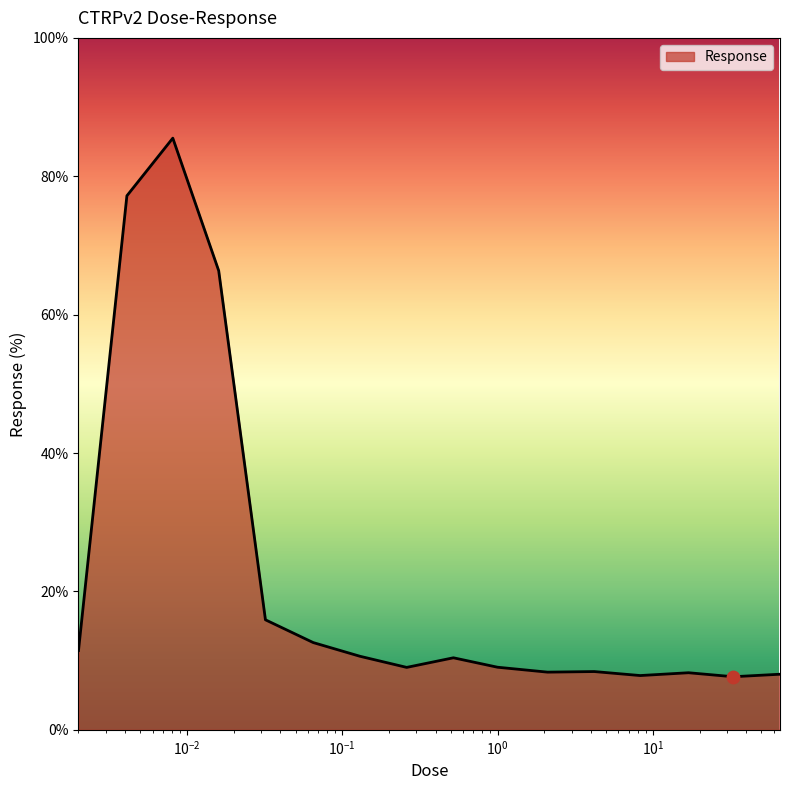

What is the difference between the maximum and minimum values?

77.8